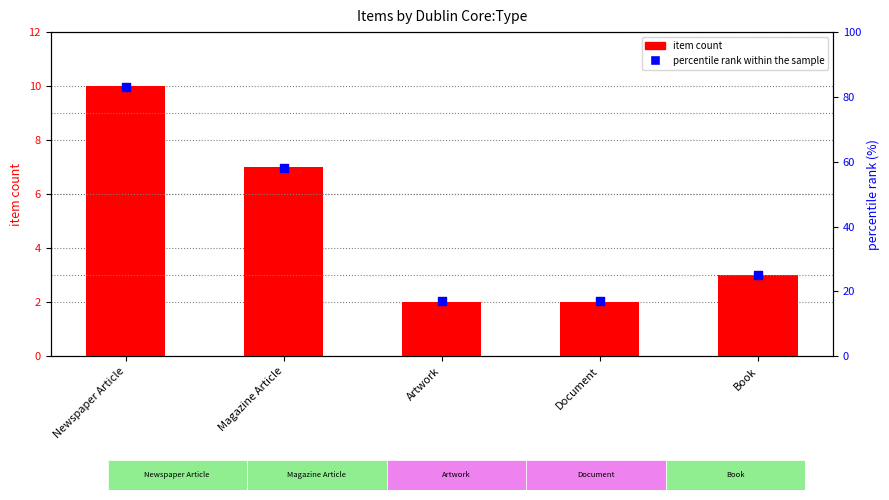

Is the value of percentile rank within the sample at Magazine Article greater than the value of item count at Magazine Article?

Yes